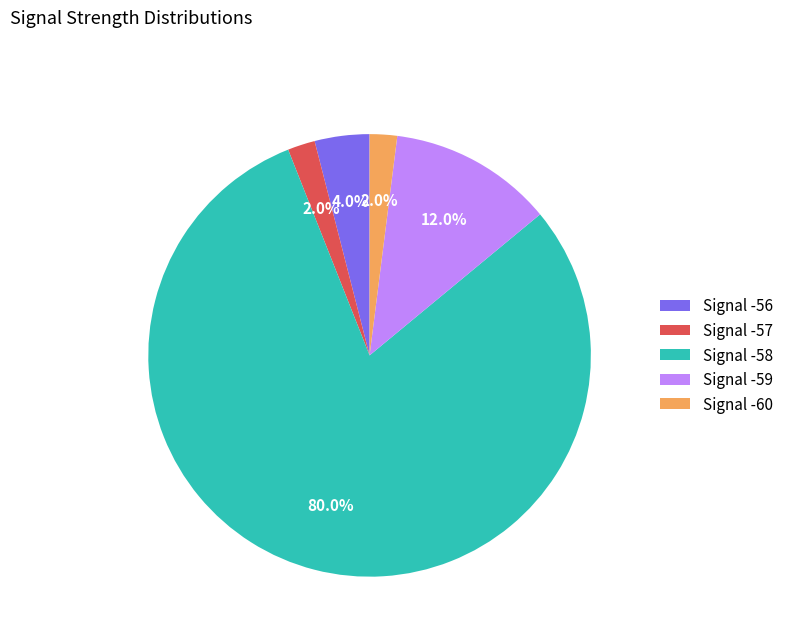

How many segments does this pie chart have?

5